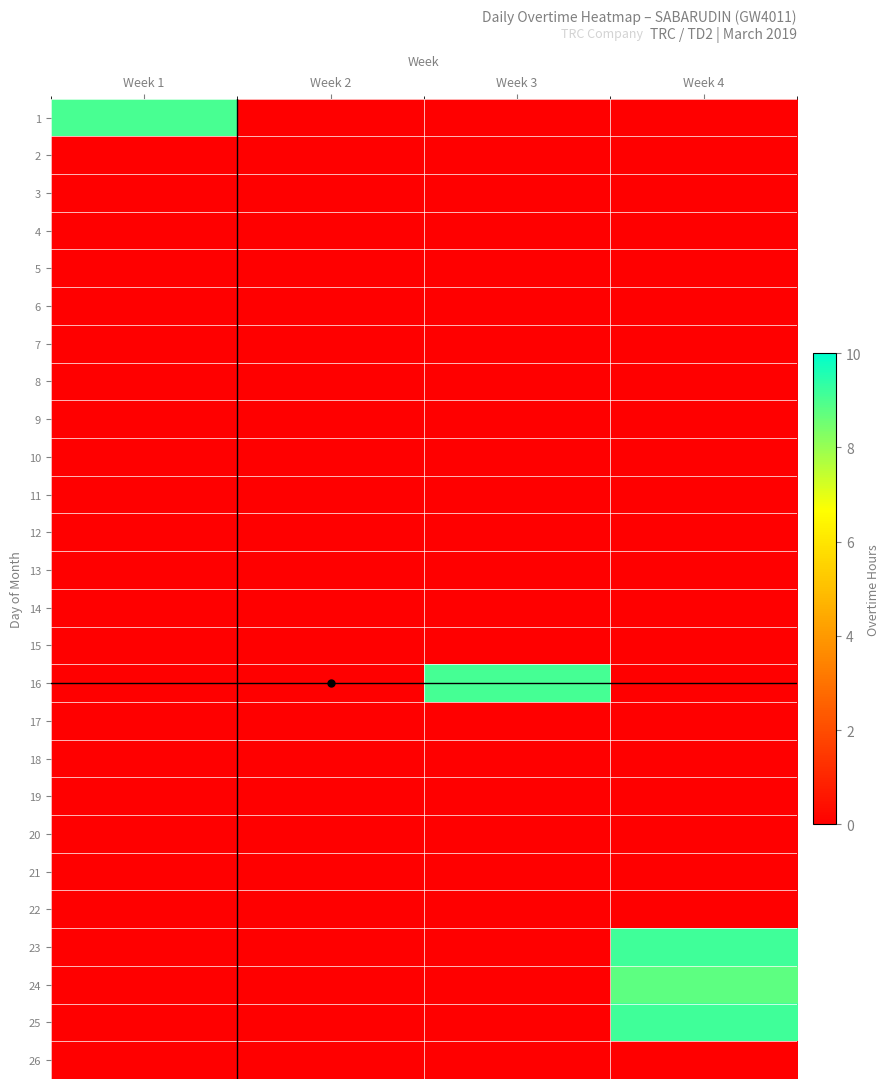

Which has a higher value, Week 3 or Week 4?

Week 3